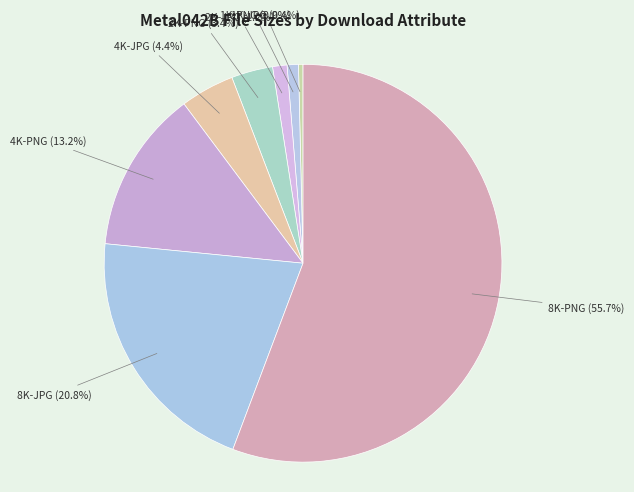

To the nearest percent, what is the average slice percentage?

12%